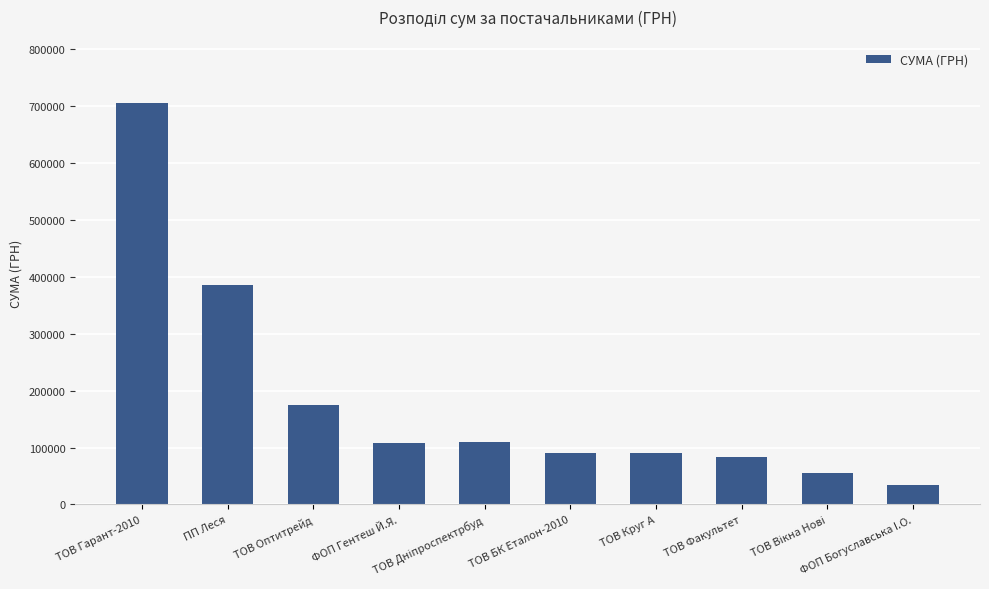

What value does the data have at ПП Леся?

384661.0